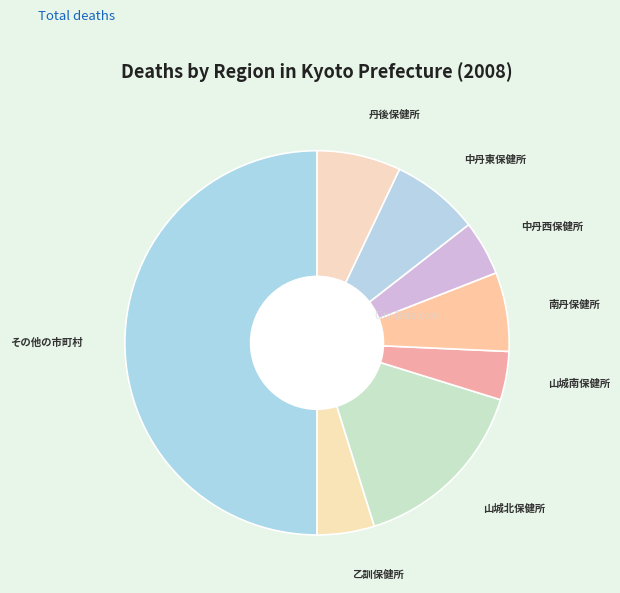

Count the number of slices in the pie.

8